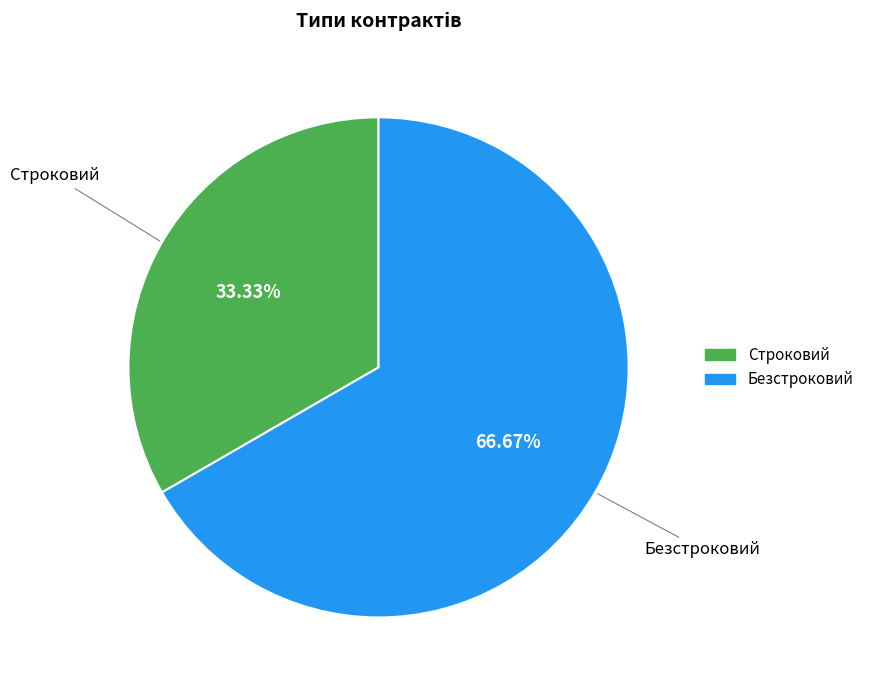

Combined, do Строковий and Безстроковий account for over 50%?

Yes